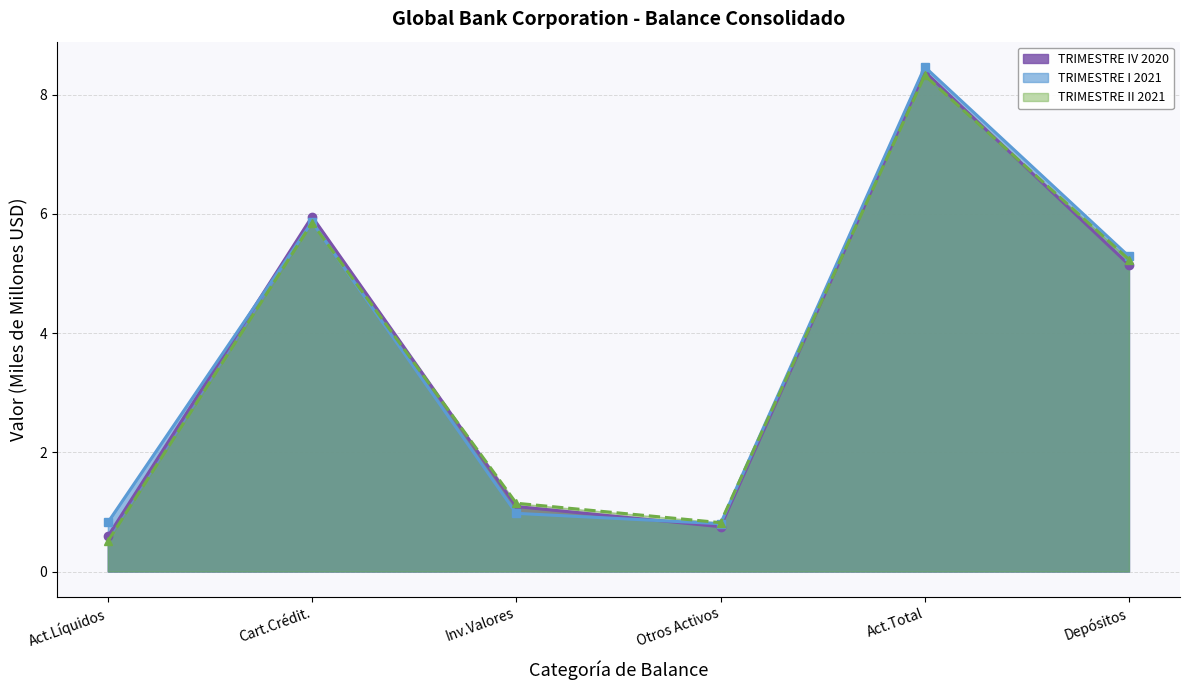

The TRIMESTRE IV 2020 series shows 5.1 at Depósitos. True or false?

True